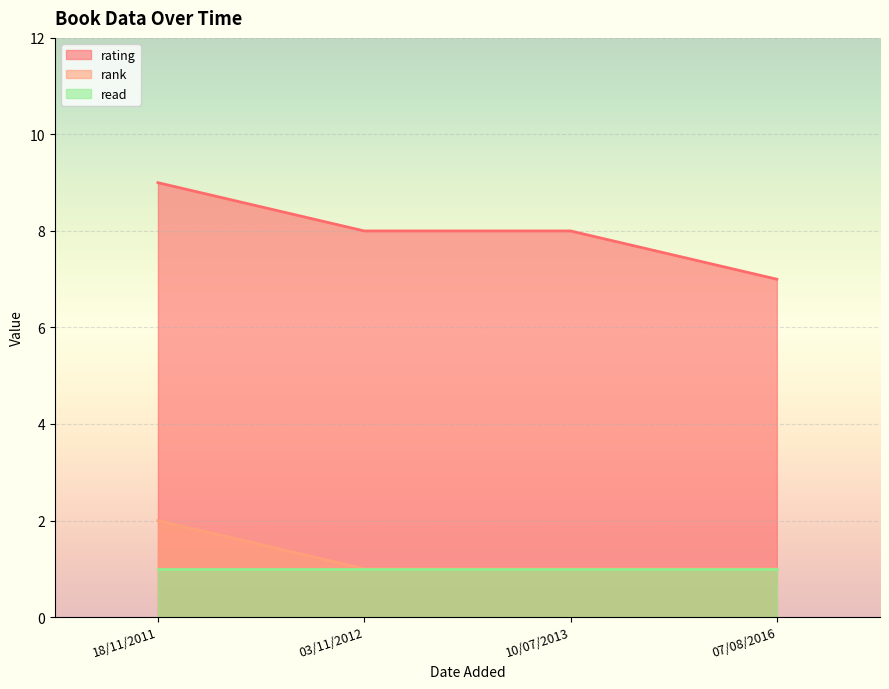

Rank the categories by read value from highest to lowest.

07/08/2016, 10/07/2013, 03/11/2012, 18/11/2011